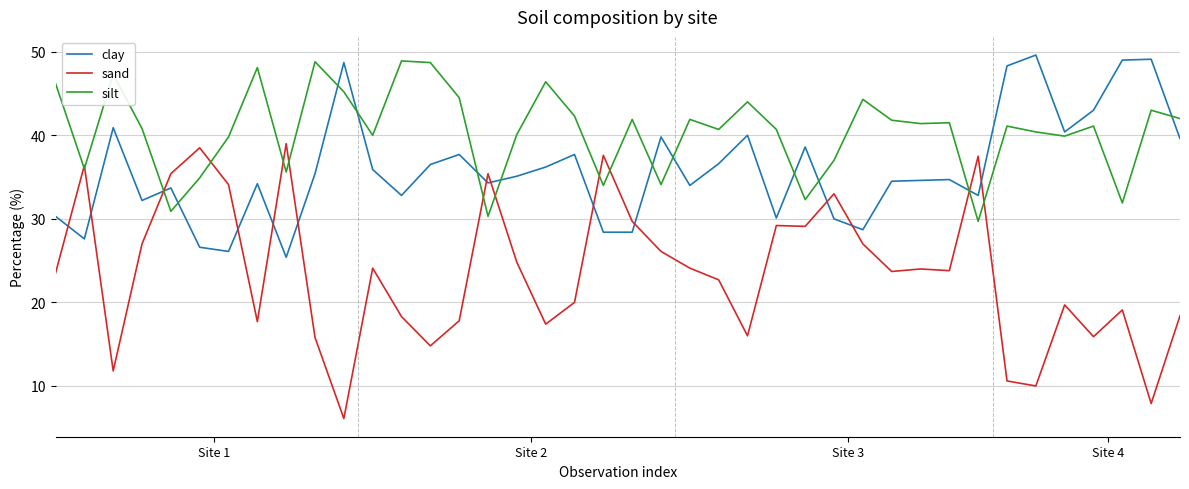

Count the number of data series in this chart.

3